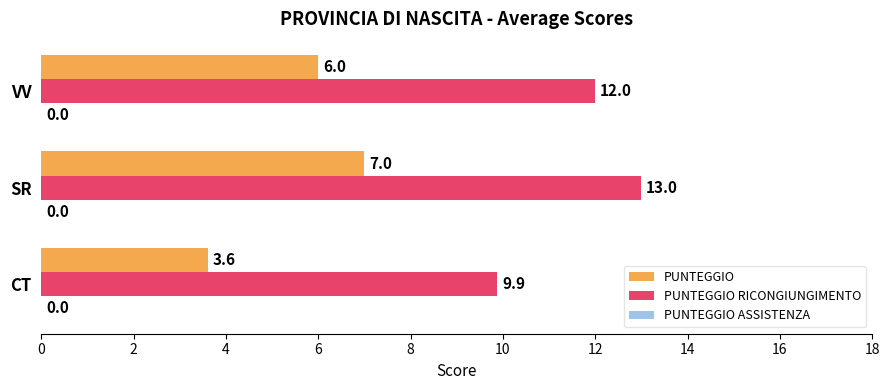

Which label corresponds to the smallest value in the chart?

CT